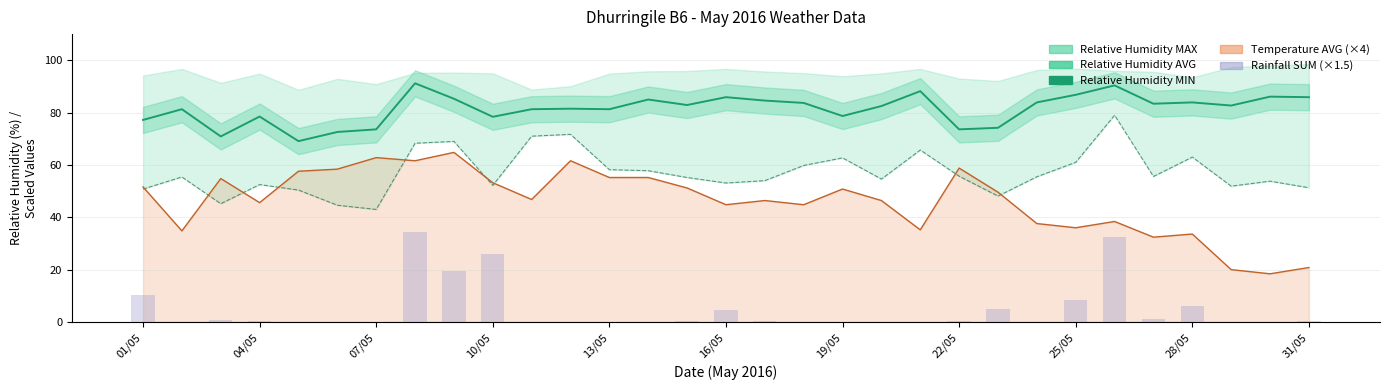

Between 01/05 and 16/05, which is larger?

16/05